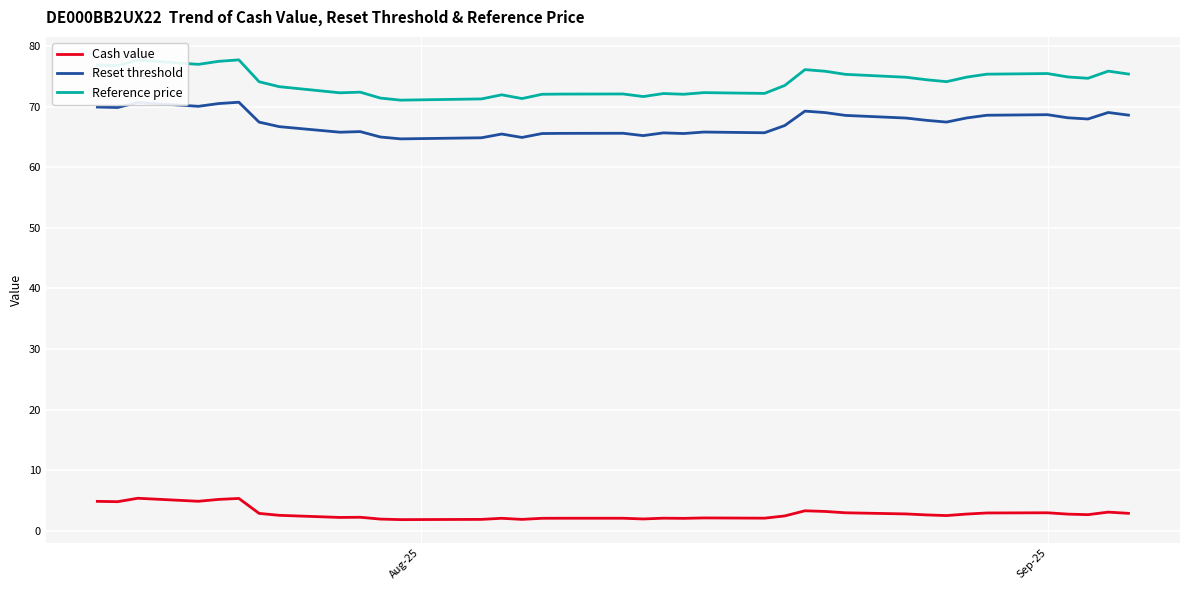

Is this an area chart (filled region under the line)?

No